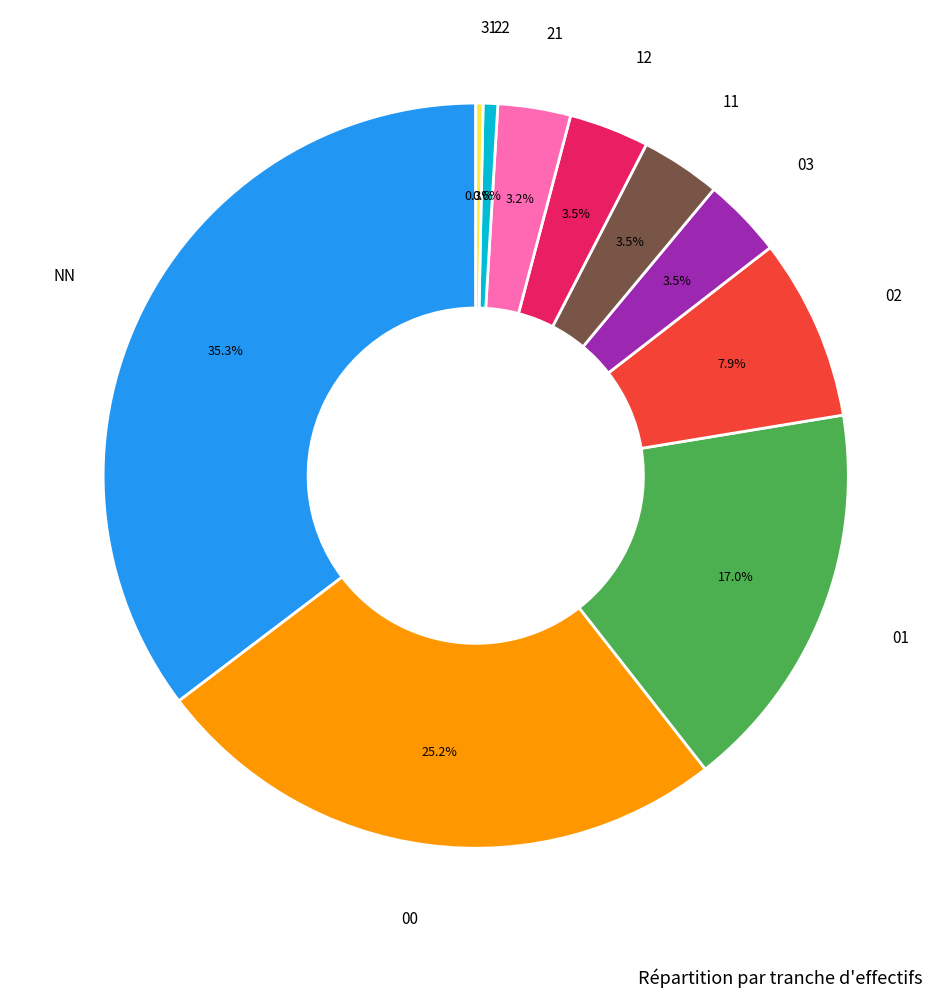

Does any single category account for the majority?

No